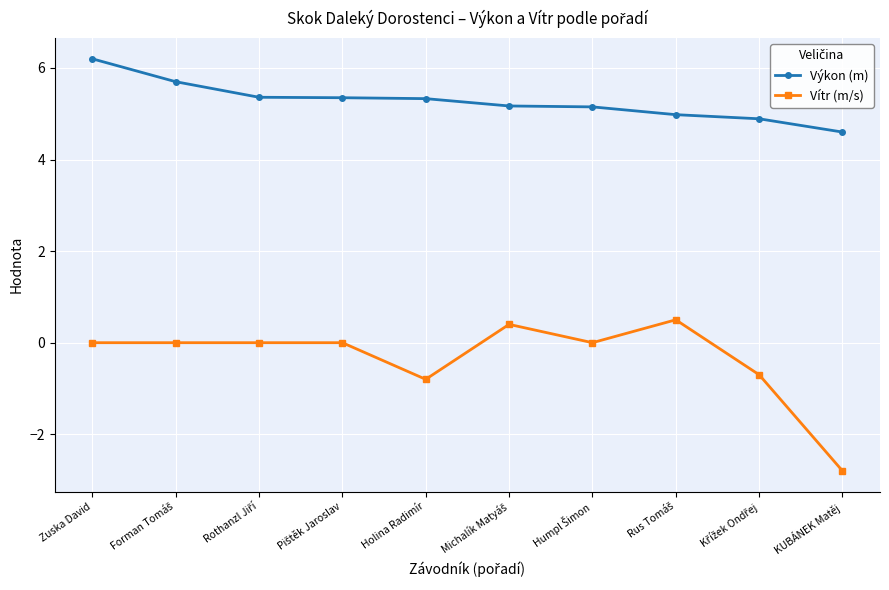

Which series has the largest range (max minus min)?

Vítr (m/s)